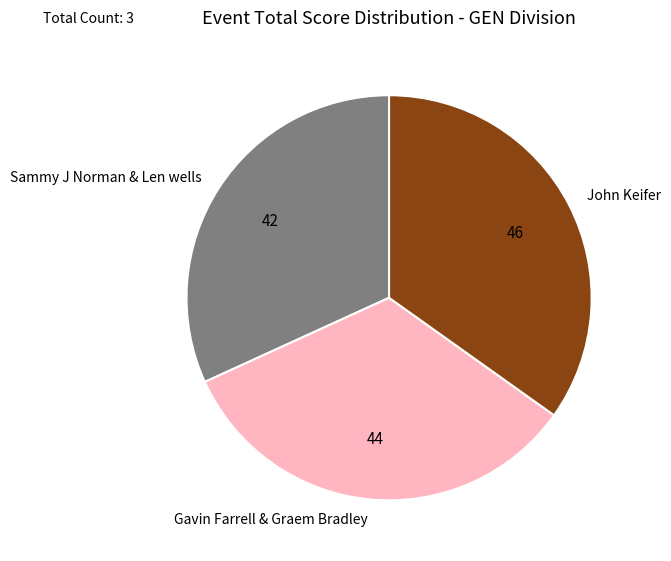

The John Keifer slice represents 35% of the pie. True or false?

True